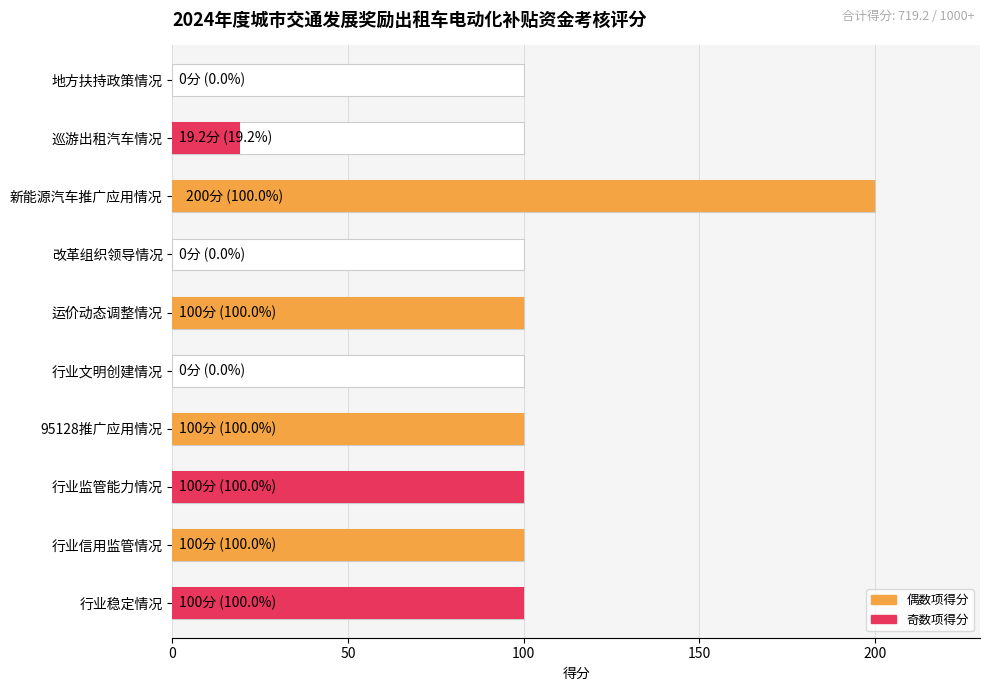

What is the difference between the maximum and minimum values?

200.0